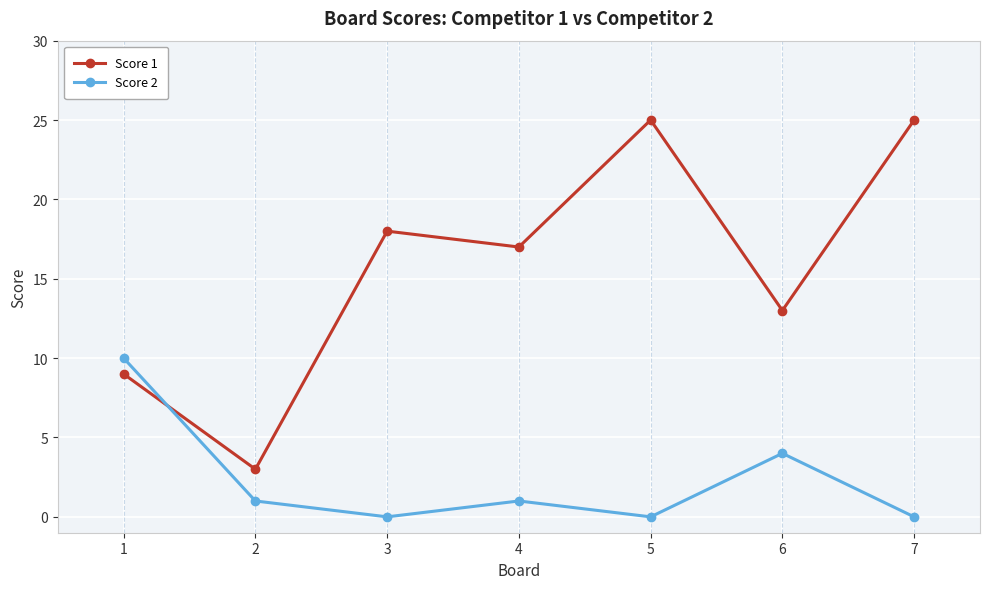

Between 1 and 5, which series saw the biggest shift?

Score 1